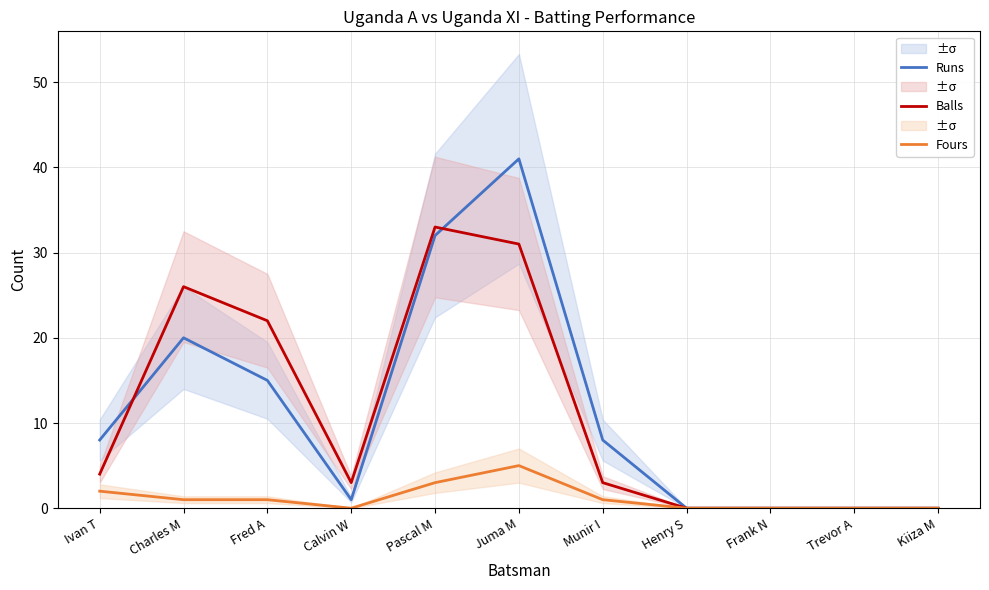

What is the label of the 9th point from the left?

Frank N